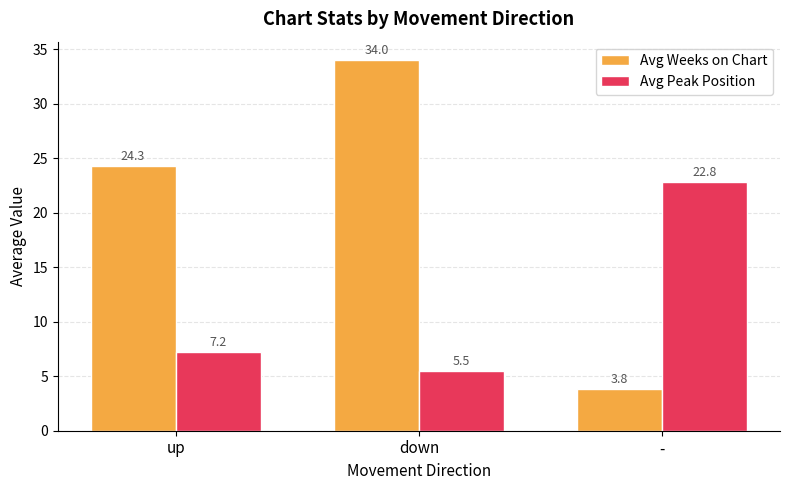

What is the total value across all series at -?

26.7